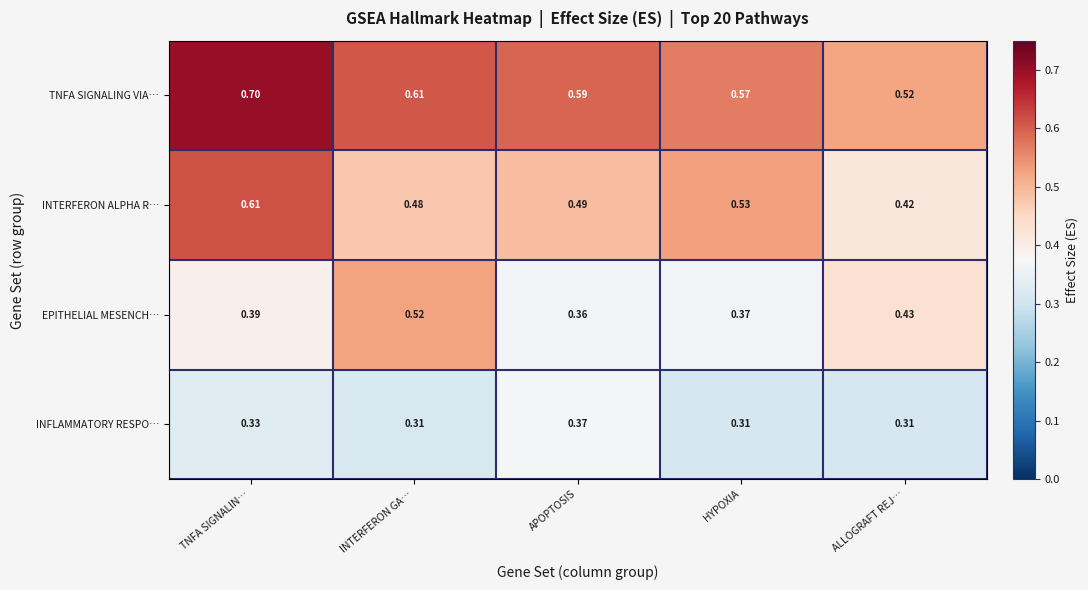

Which label corresponds to the largest value in the chart?

TNFA SIGNALIN…